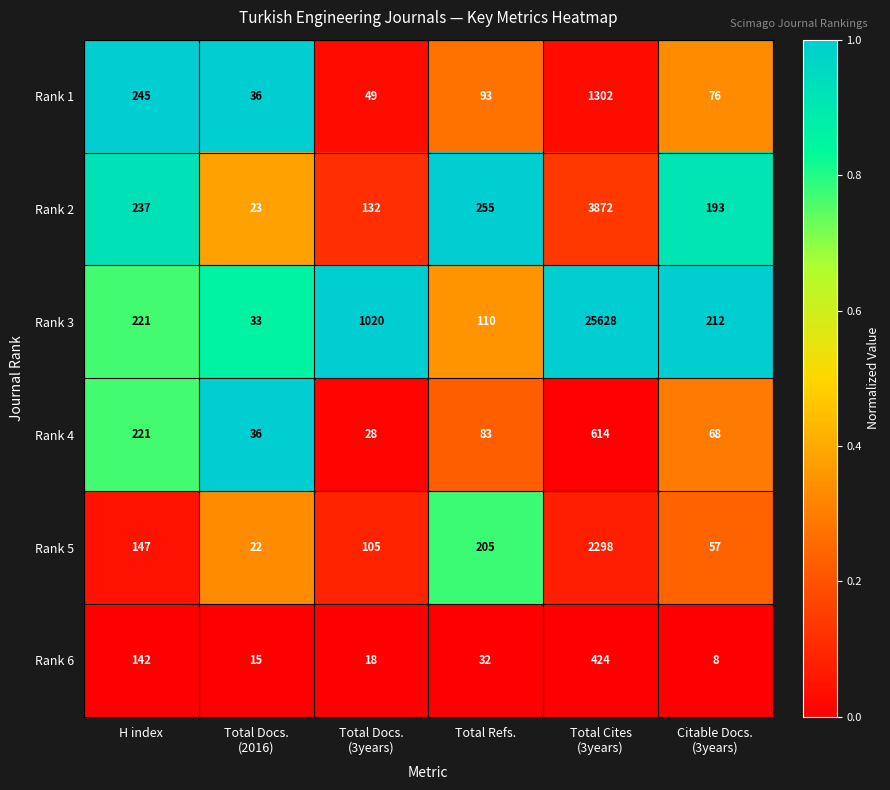

Which series has the largest total across all categories?

Rank 3